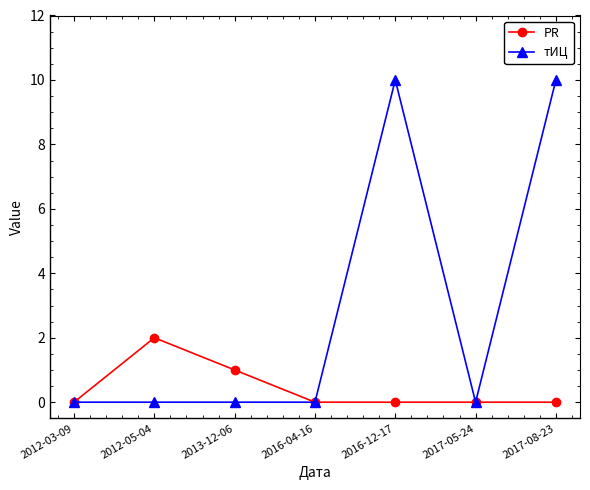

What is the spread (max minus min) of values at 2016-12-17?

10